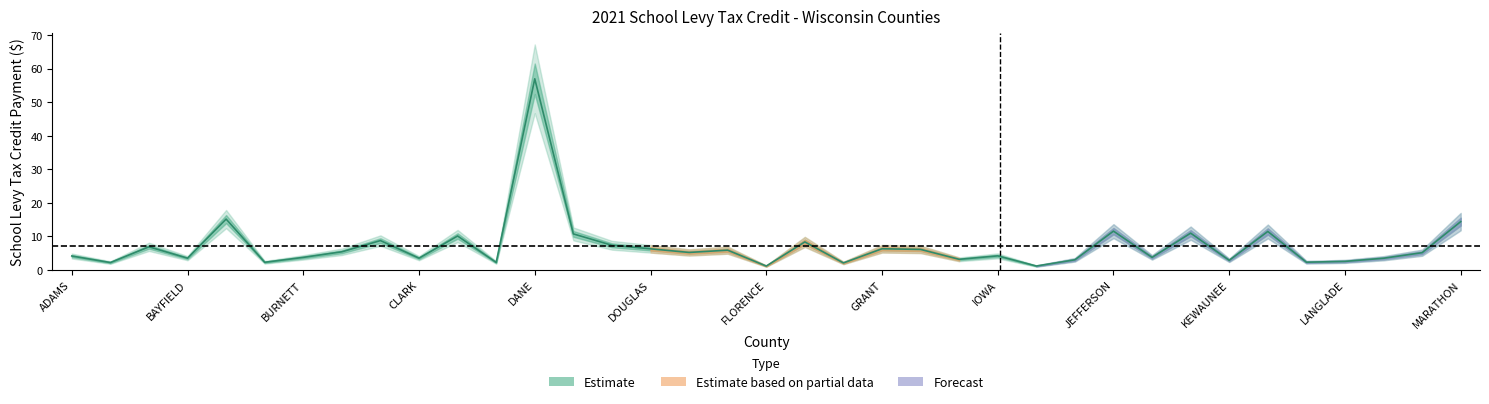

True or false: the data shows 1.8 at 17.

False